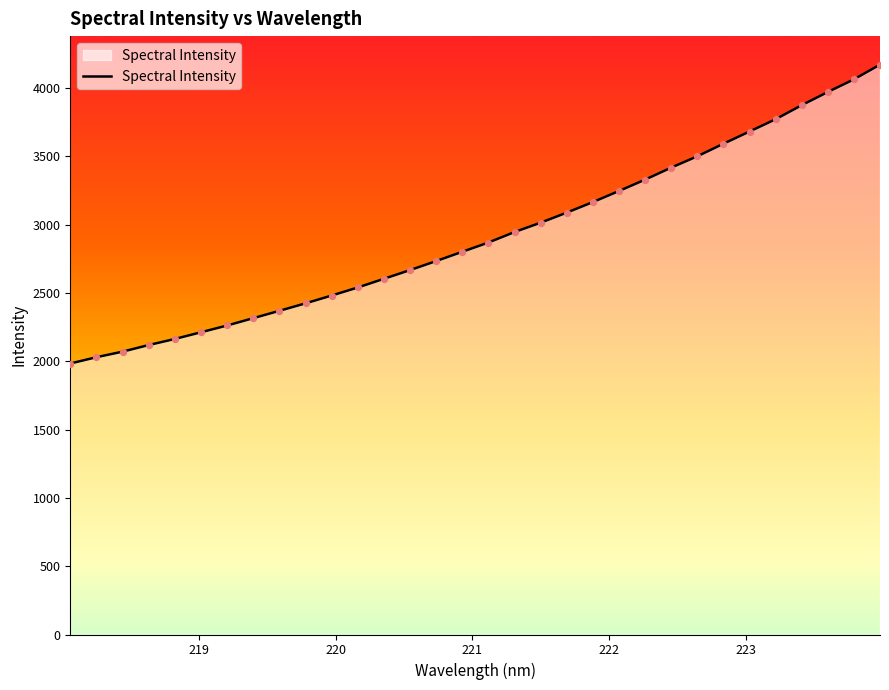

What is the greatest value displayed?

4170.6